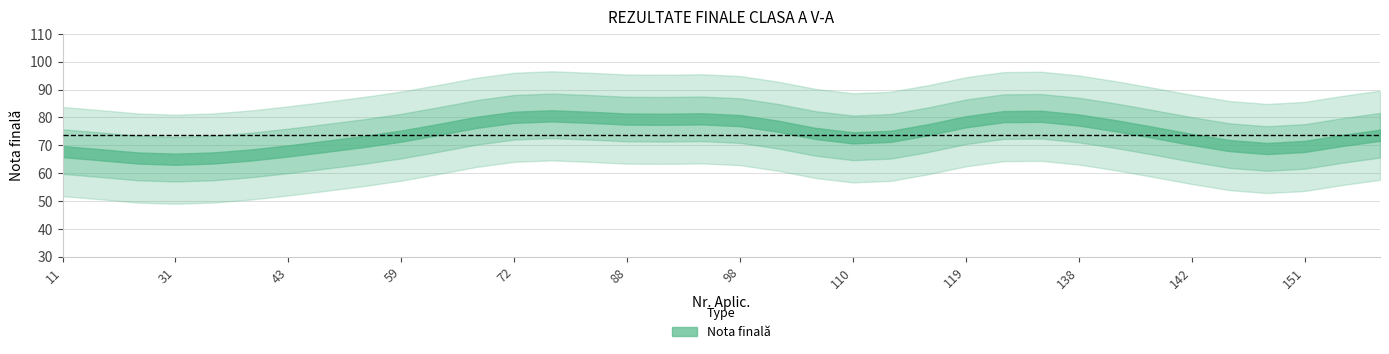

The chart shows a value of 75 at 118. True or false?

True